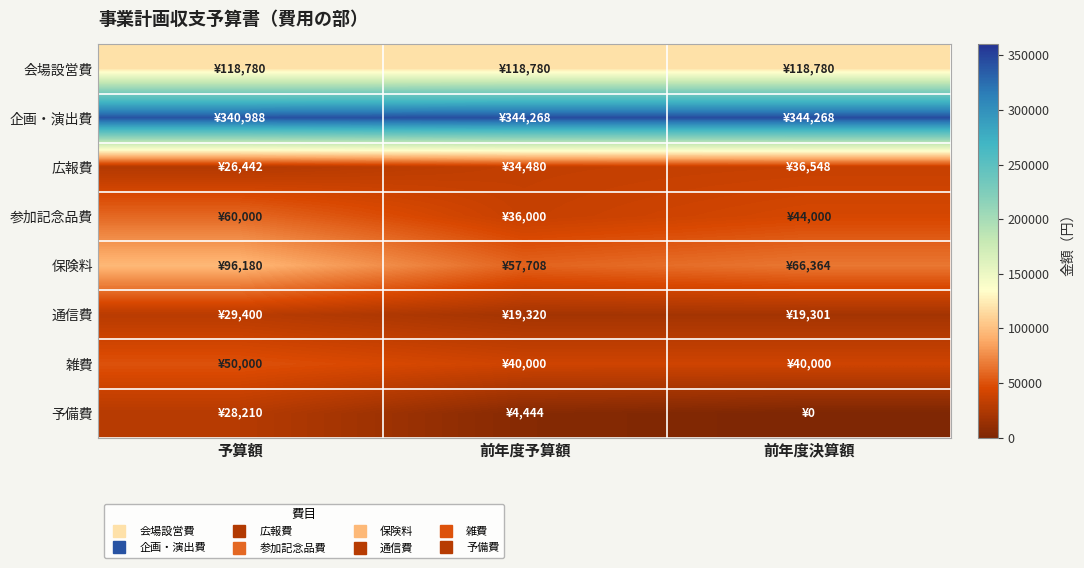

Reading right to left, list all the values displayed in this chart.

会場設営費: 前年度決算額=118780	前年度予算額=118780	予算額=118780
企画・演出費: 前年度決算額=344268	前年度予算額=344268	予算額=340988
広報費: 前年度決算額=36548	前年度予算額=34480	予算額=26442
参加記念品費: 前年度決算額=44000	前年度予算額=36000	予算額=60000
保険料: 前年度決算額=66364	前年度予算額=57708	予算額=96180
通信費: 前年度決算額=19301	前年度予算額=19320	予算額=29400
雑費: 前年度決算額=40000	前年度予算額=40000	予算額=50000
予備費: 前年度決算額=0	前年度予算額=4444	予算額=28210